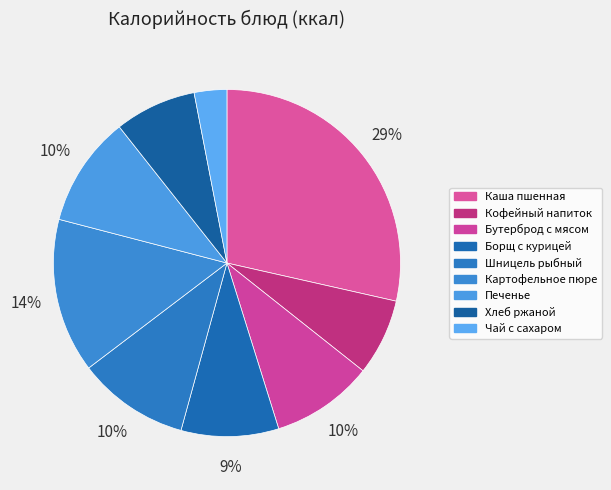

To the nearest percent, what is the average slice percentage?

11%